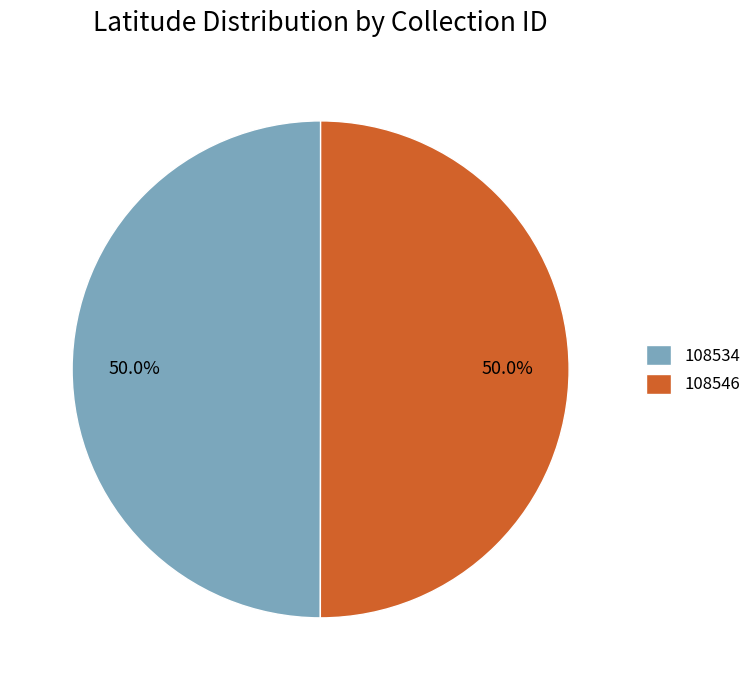

What percentage is the 108546 slice, to the nearest percent?

50%